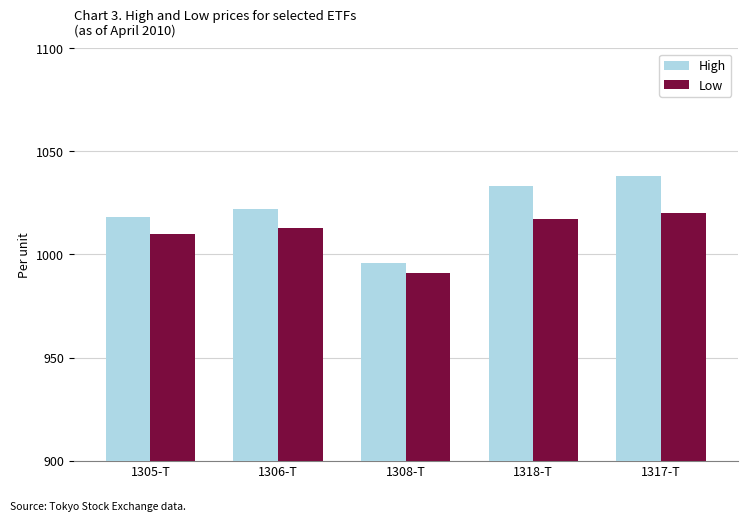

How many bars are there in total?

10